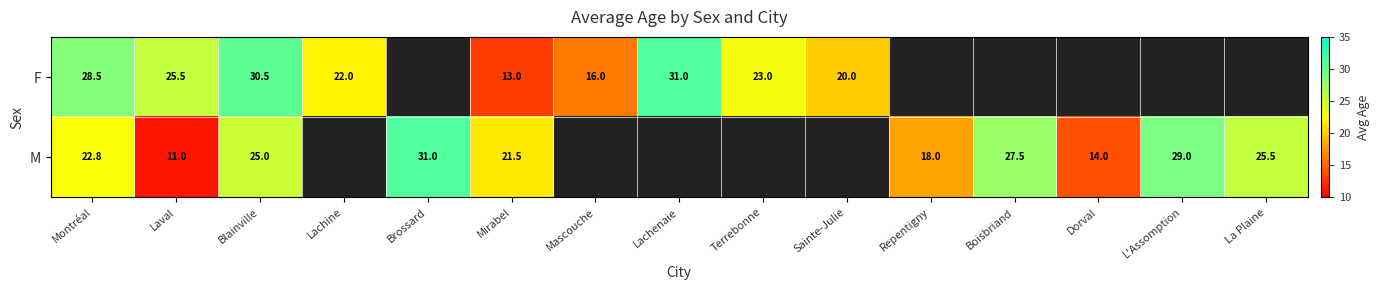

What is the difference between the highest and lowest values at Montréal?

5.7